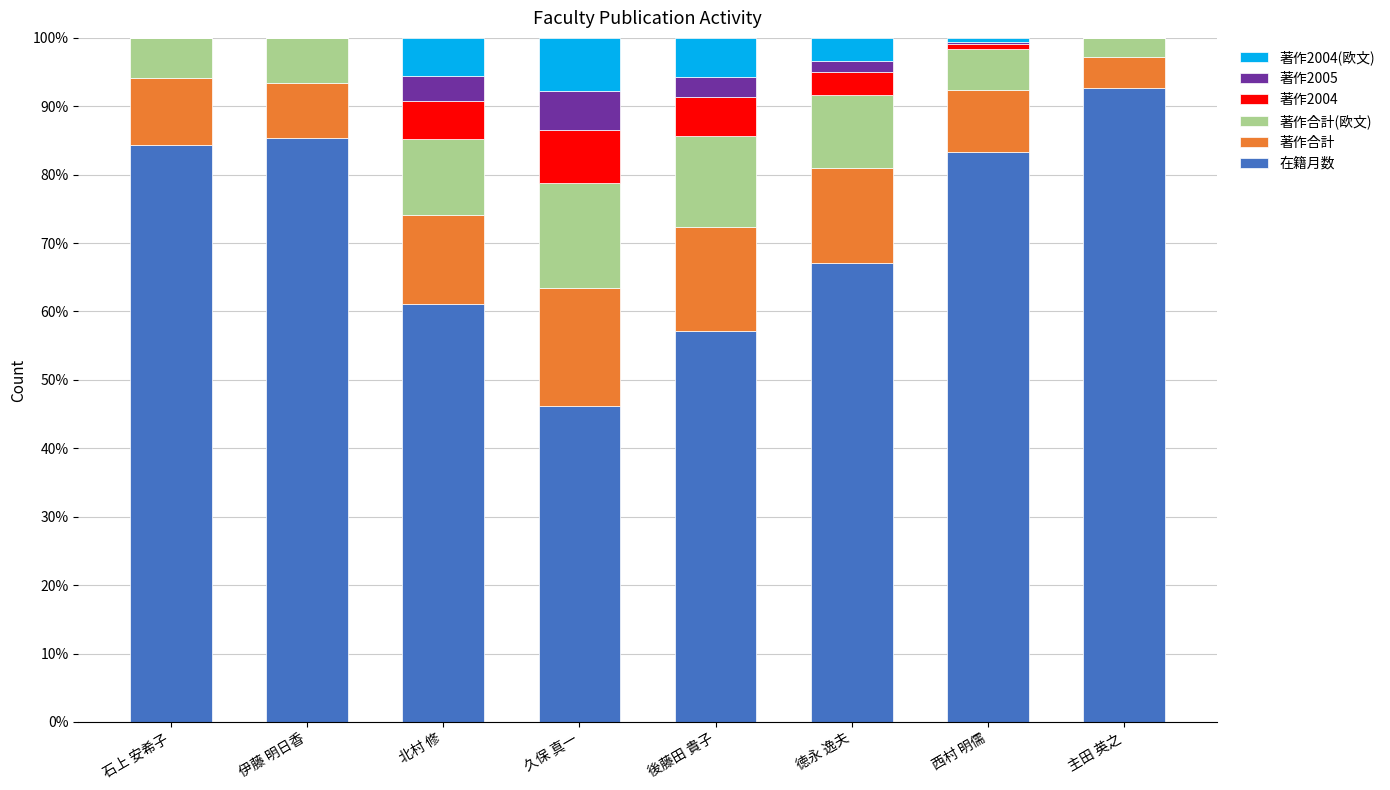

How many series are shown in this chart?

6